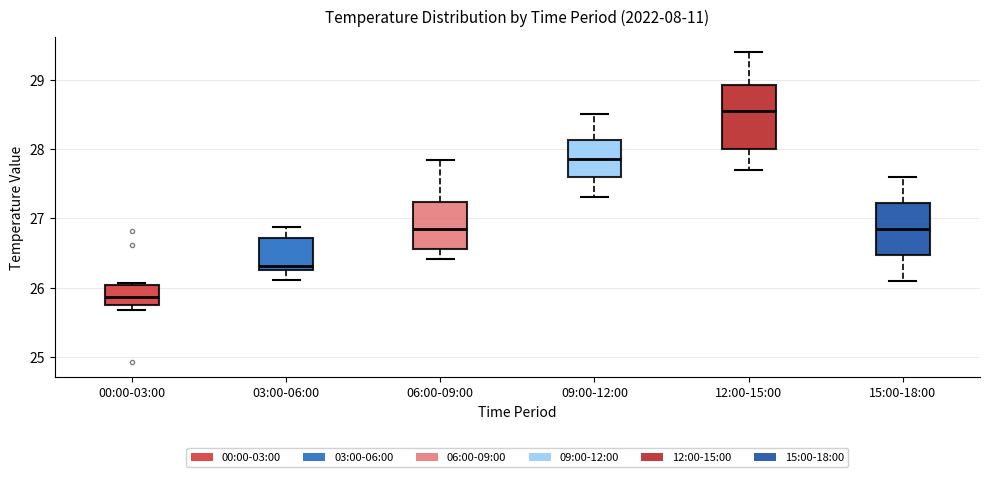

Reading left to right, transcribe this box plot: for each box, give where its median line is, the range the box spans, and where its two whiskers end, as read against the y-axis. The values are not printed on the chart, so give them approximately, as read against the axis.

00:00-03:00: median 25.9, box 25.7 to 26.0, whiskers 25.7 (just below the box's lower edge) to 26.1
03:00-06:00: median 26.3, box 26.2 to 26.7, whiskers 26.1 to 26.9
06:00-09:00: median 26.9, box 26.6 to 27.2, whiskers 26.4 to 27.8
09:00-12:00: median 27.9, box 27.6 to 28.1, whiskers 27.3 to 28.5
12:00-15:00: median 28.6, box 28.0 to 28.9, whiskers 27.7 to 29.4
15:00-18:00: median 26.9, box 26.5 to 27.2, whiskers 26.1 to 27.6